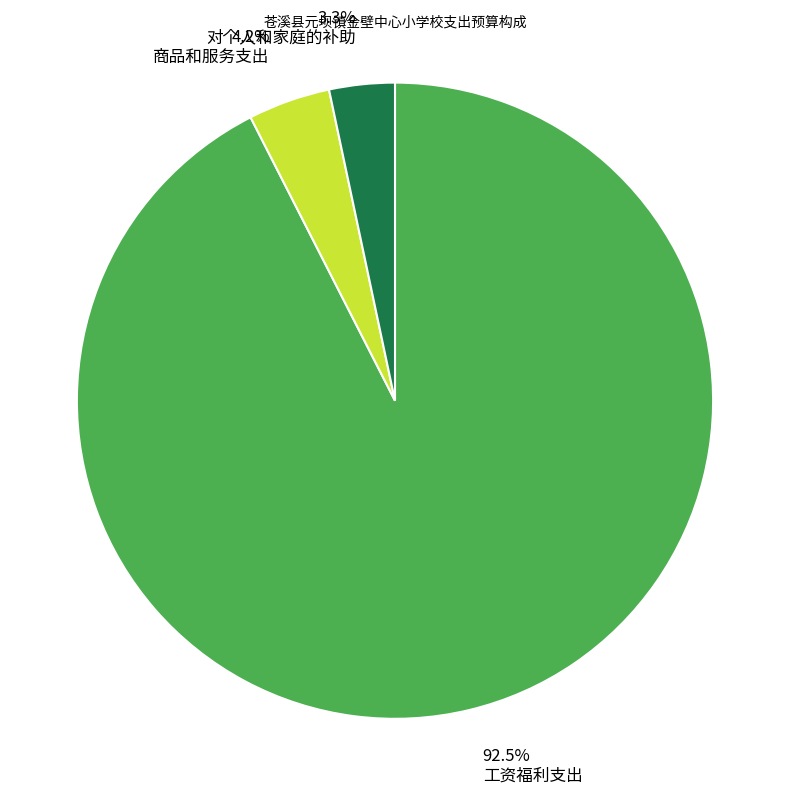

What is the largest slice in the pie chart?

工资福利支出